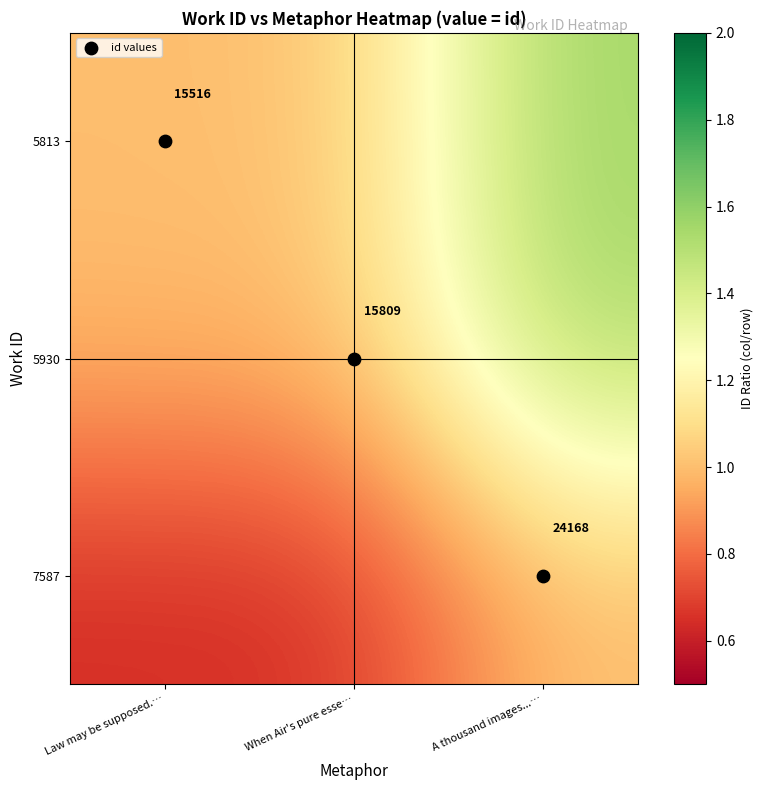

At how many categories does at least one series exceed 1?

2